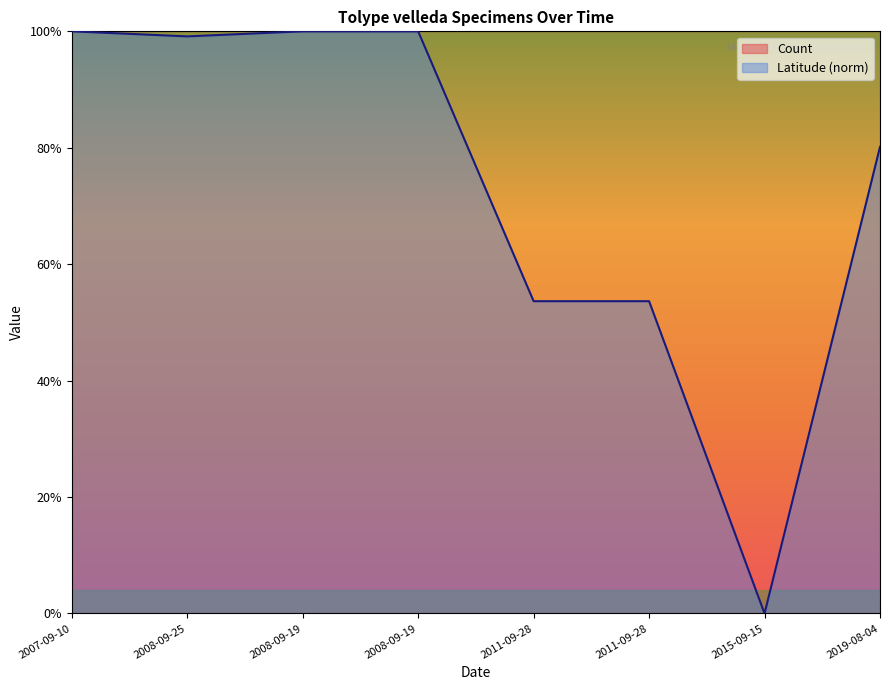

How many points are lower than both their immediate neighbors (excluding endpoints)?

2